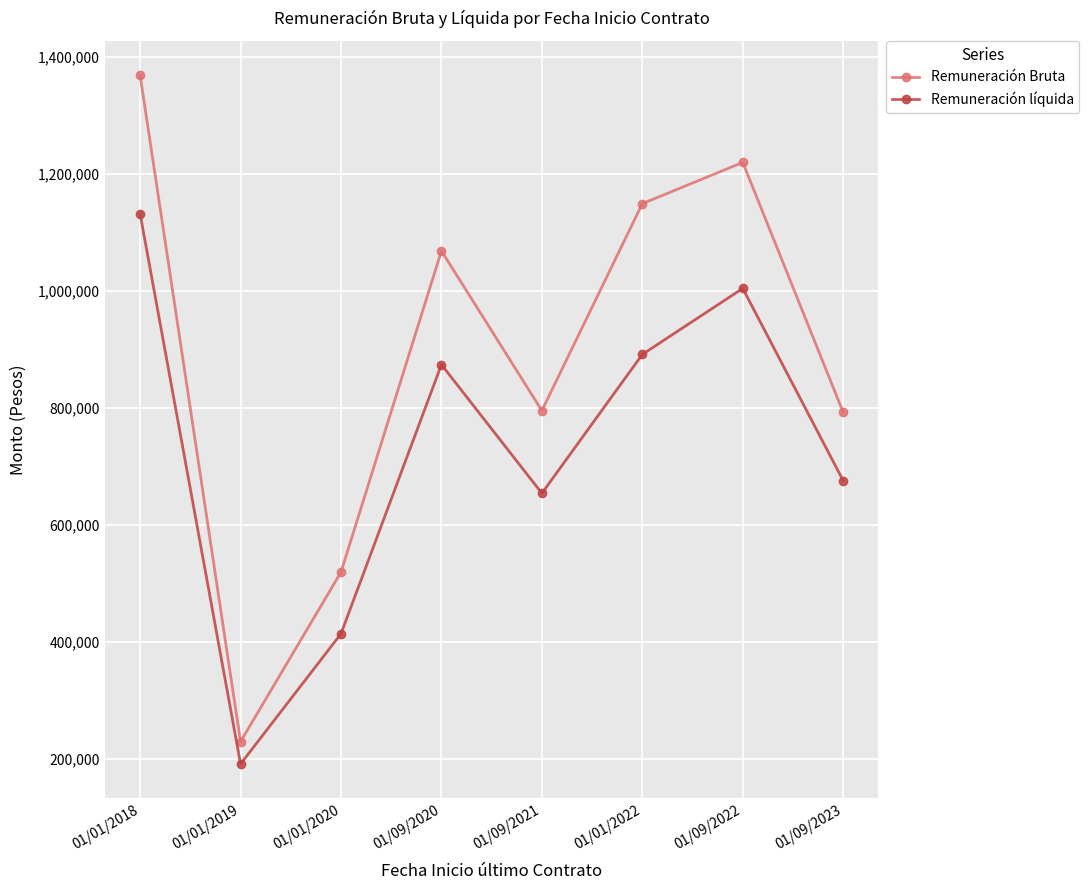

Rank the series at 01/09/2021 from lowest to highest value.

Remuneración líquida, Remuneración Bruta